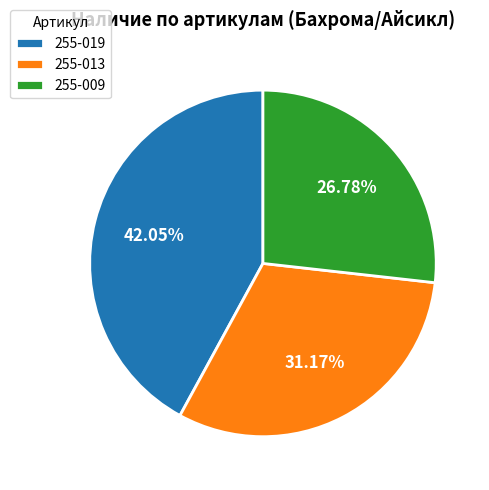

Is there a majority slice in this chart?

No